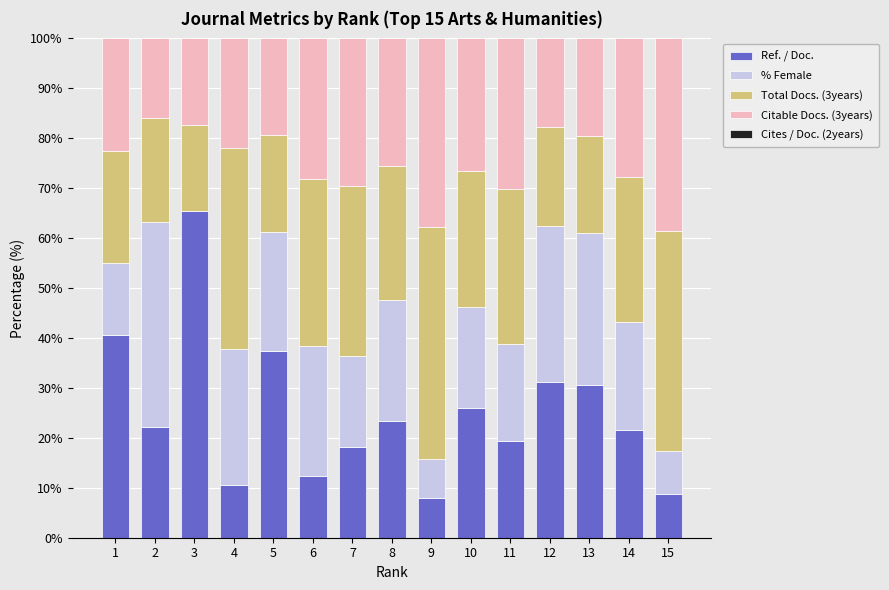

How many series are shown in this chart?

4